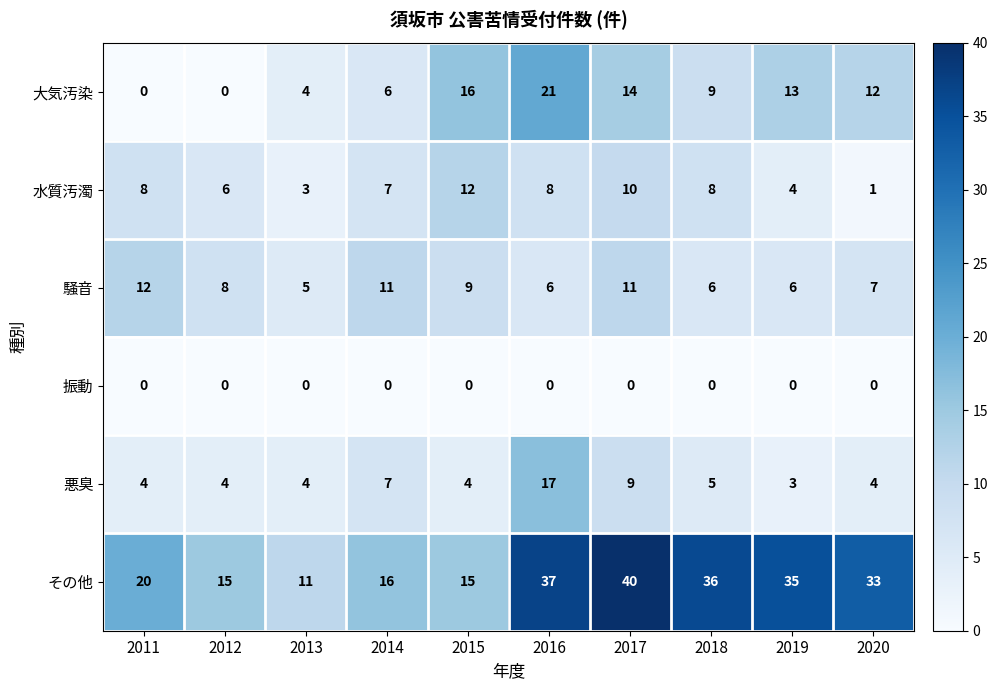

At 2018, list the series in order from largest to smallest.

その他, 大気汚染, 水質汚濁, 騒音, 悪臭, 振動